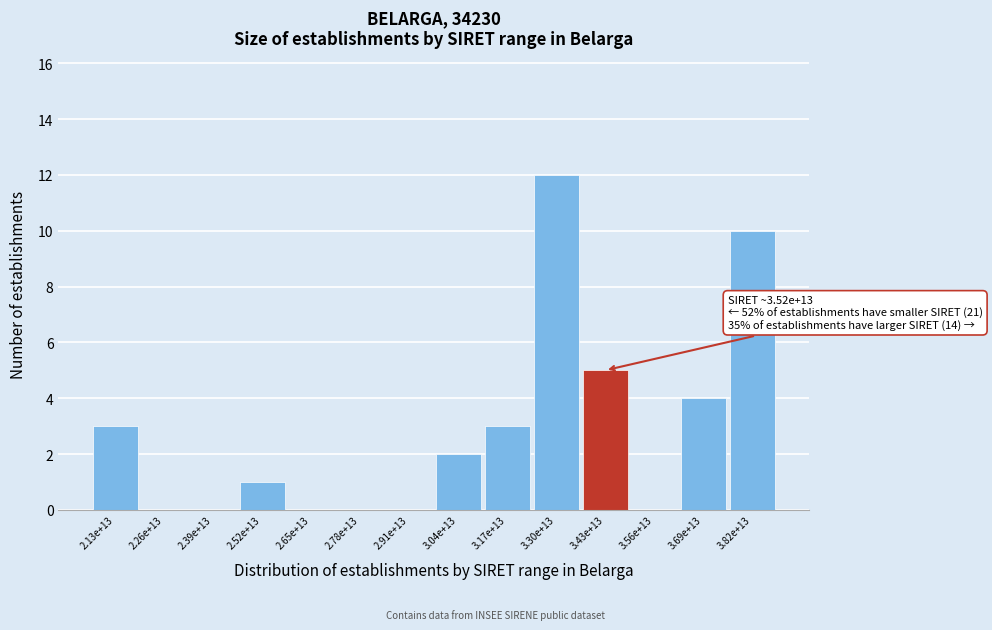

Reading left to right, list all the values displayed in this chart.

2.13e+13=3	2.26e+13=0	2.39e+13=0	2.52e+13=1	2.65e+13=0	2.78e+13=0	2.91e+13=0	3.04e+13=2	3.17e+13=3	3.30e+13=12	3.43e+13=5	3.56e+13=0	3.69e+13=4	3.82e+13=10